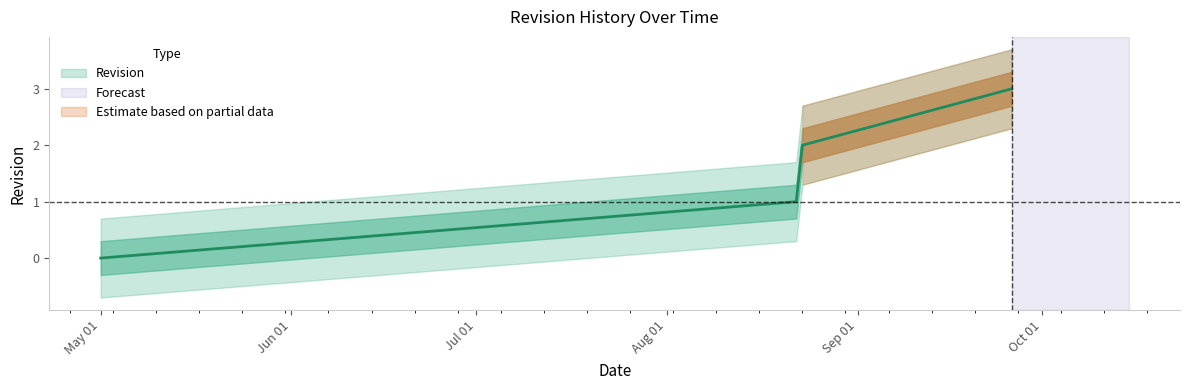

Is it true that the value at May 01 is -2?

False